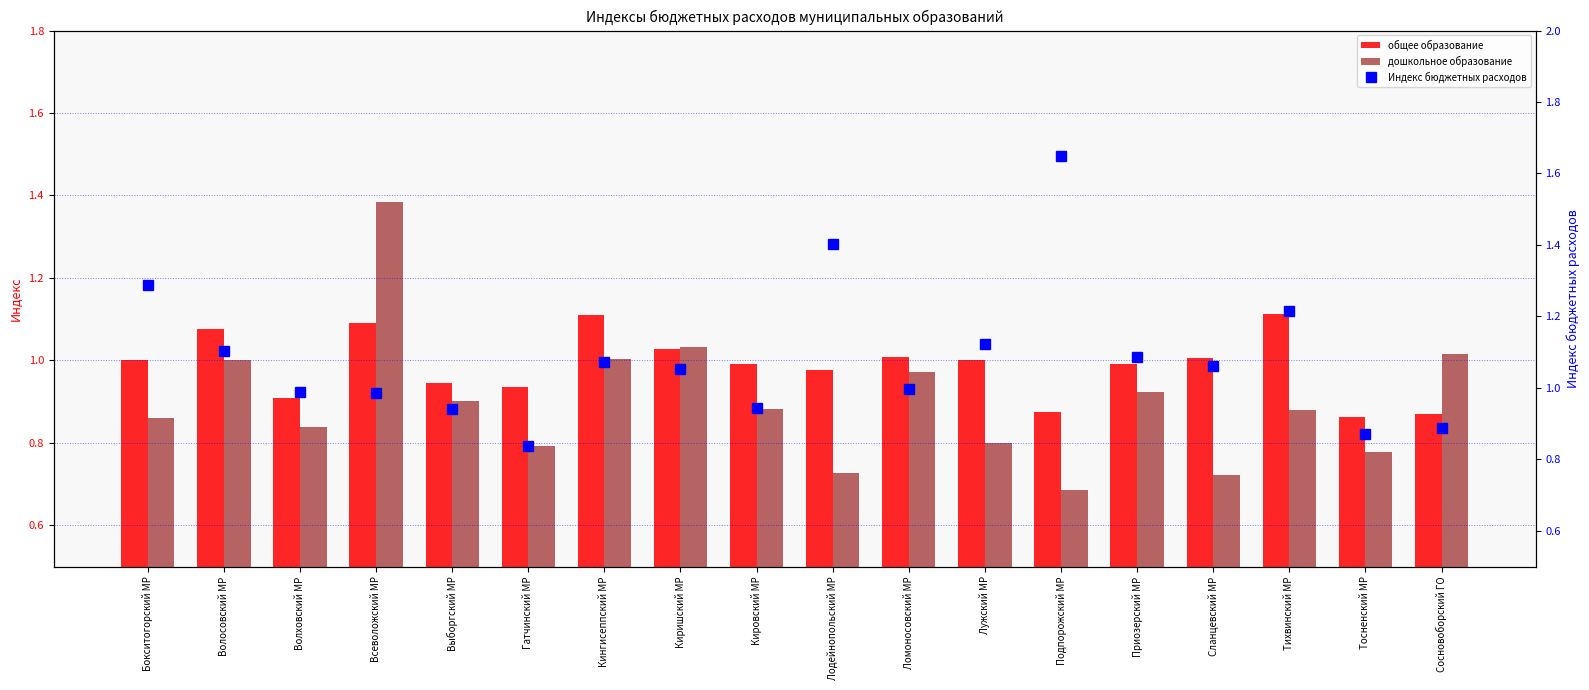

What is the label of the 15th bar from the right?

Всеволожский МР